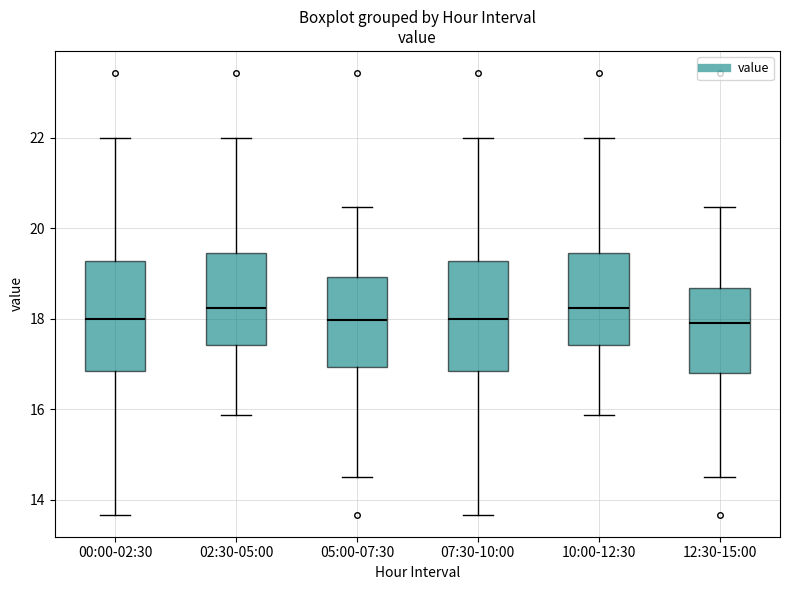

Reading left to right, transcribe this box plot: for each box, give where its median line is, the range the box spans, and where its two whiskers end, as read against the y-axis. The values are not printed on the chart, so give them approximately, as read against the axis.

00:00-02:30: median 18.0, box 16.8 to 19.2, whiskers 13.6 to 22.0
02:30-05:00: median 18.2, box 17.4 to 19.4, whiskers 15.8 to 22.0
05:00-07:30: median 18.0, box 17.0 to 19.0, whiskers 14.6 to 20.4
07:30-10:00: median 18.0, box 16.8 to 19.2, whiskers 13.6 to 22.0
10:00-12:30: median 18.2, box 17.4 to 19.4, whiskers 15.8 to 22.0
12:30-15:00: median 18.0, box 16.8 to 18.6, whiskers 14.6 to 20.4